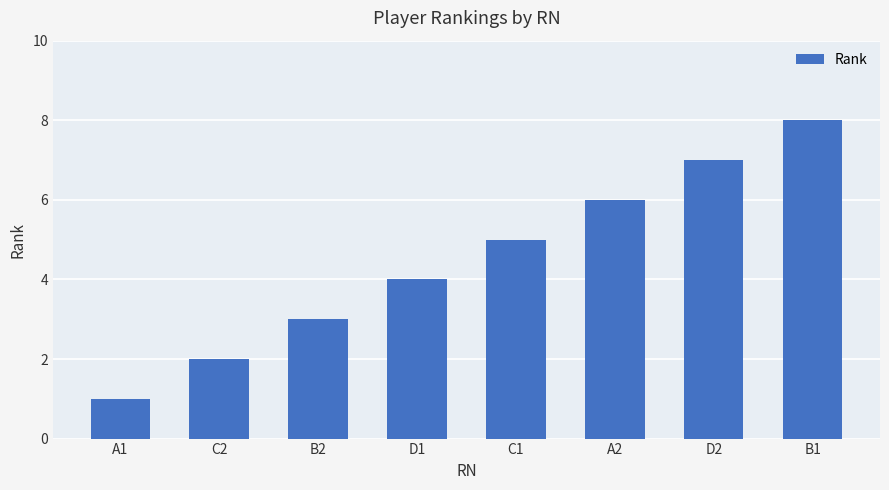

What position from the left is D2?

7